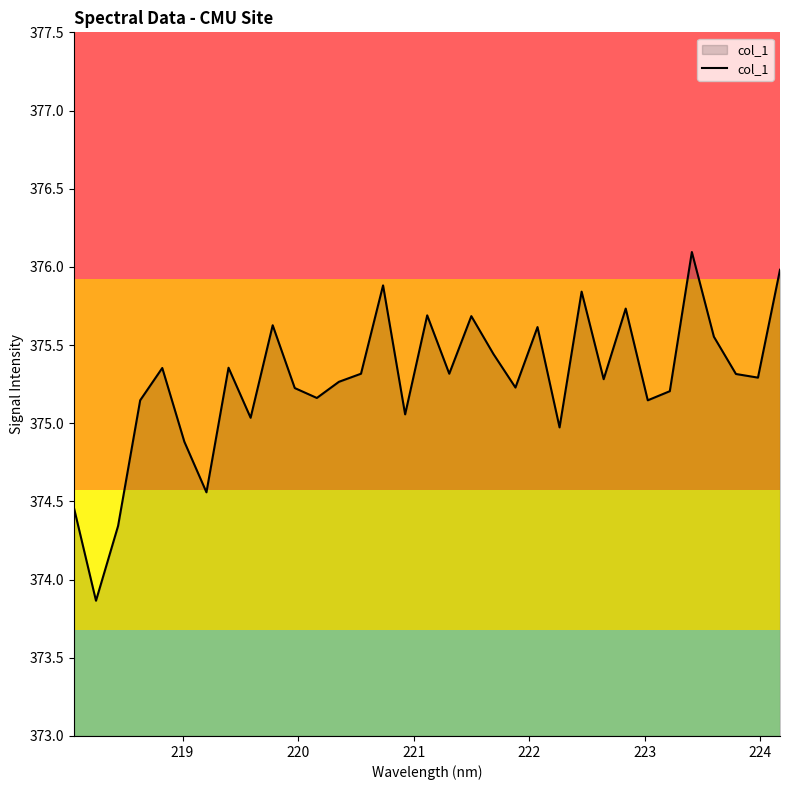

What is the difference between the maximum and minimum values?

2.2